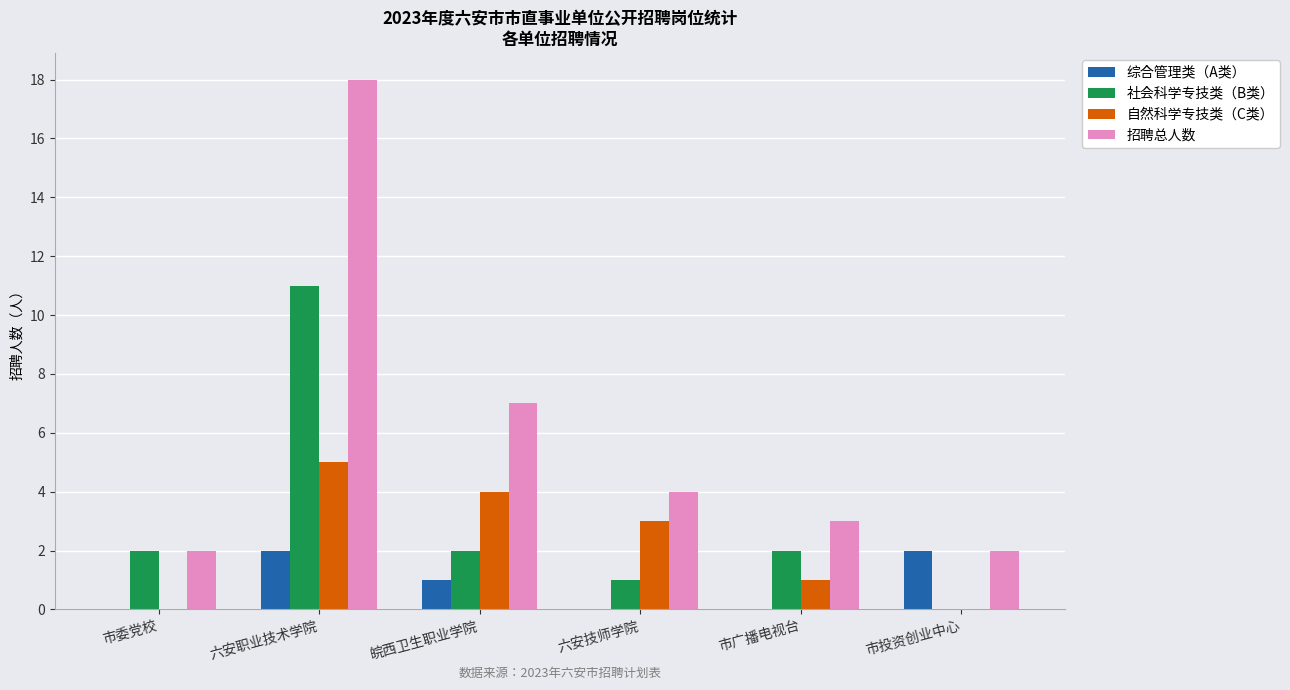

What are all the series names shown in the legend?

综合管理类（A类）, 社会科学专技类（B类）, 自然科学专技类（C类）, 招聘总人数